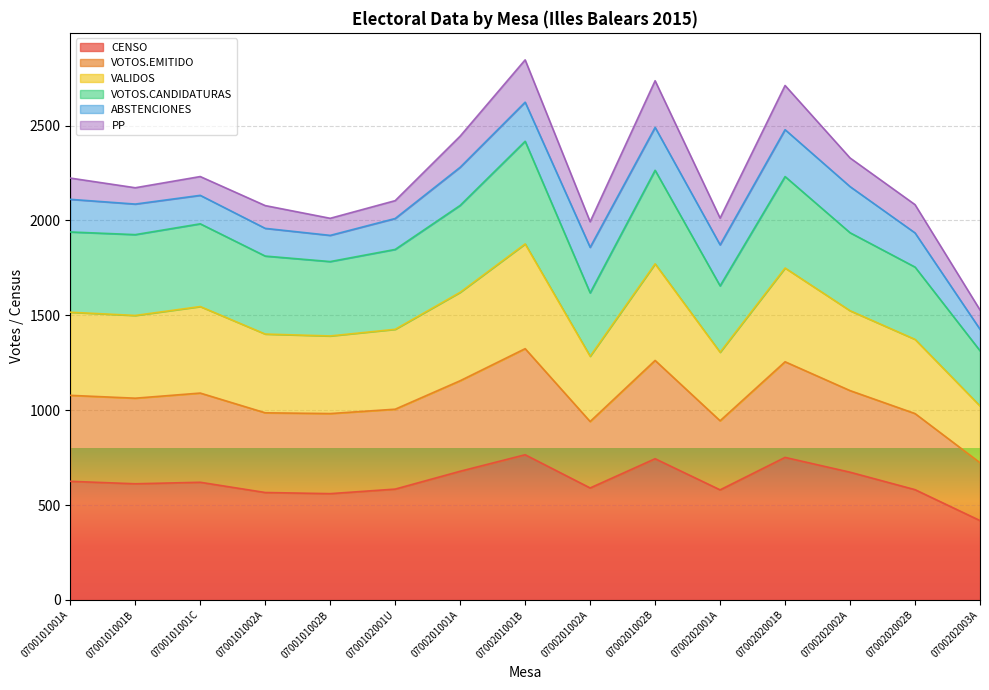

At which category is the sum across all series the highest?

0700201001B